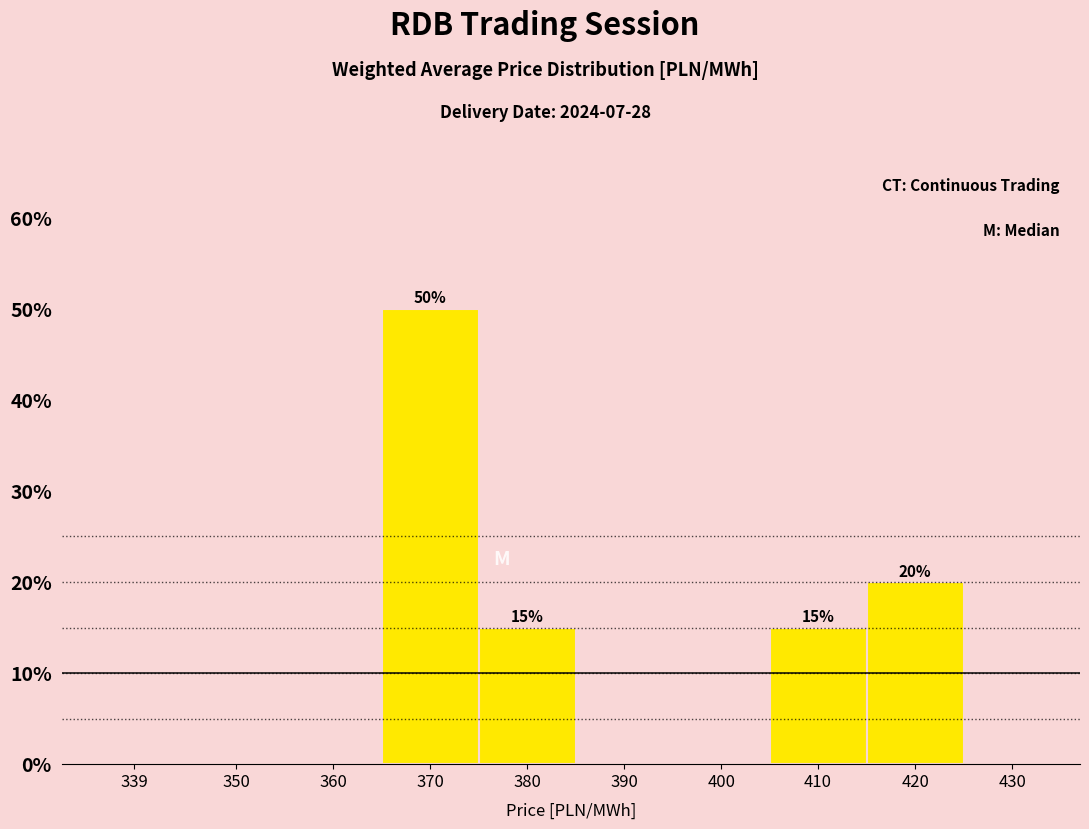

Reading right to left, transcribe all the data shown in this chart.

430=0	420=20	410=15	400=0	390=0	380=15	370=50	360=0	350=0	339=0